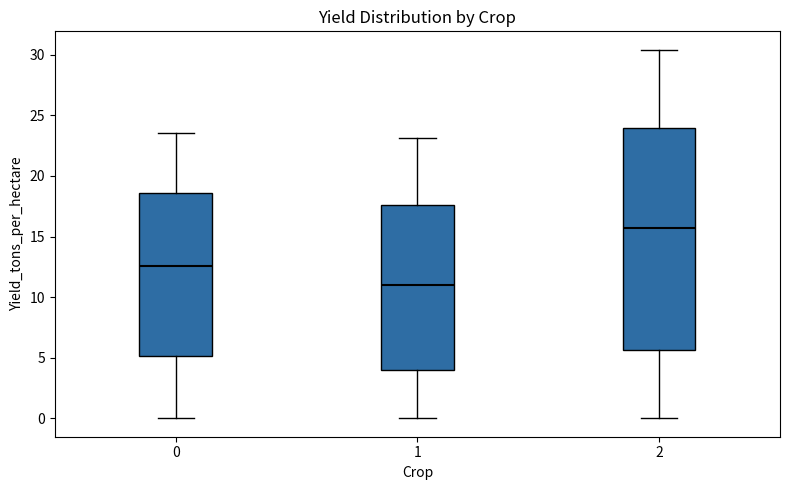

Which box has the highest median line?

2